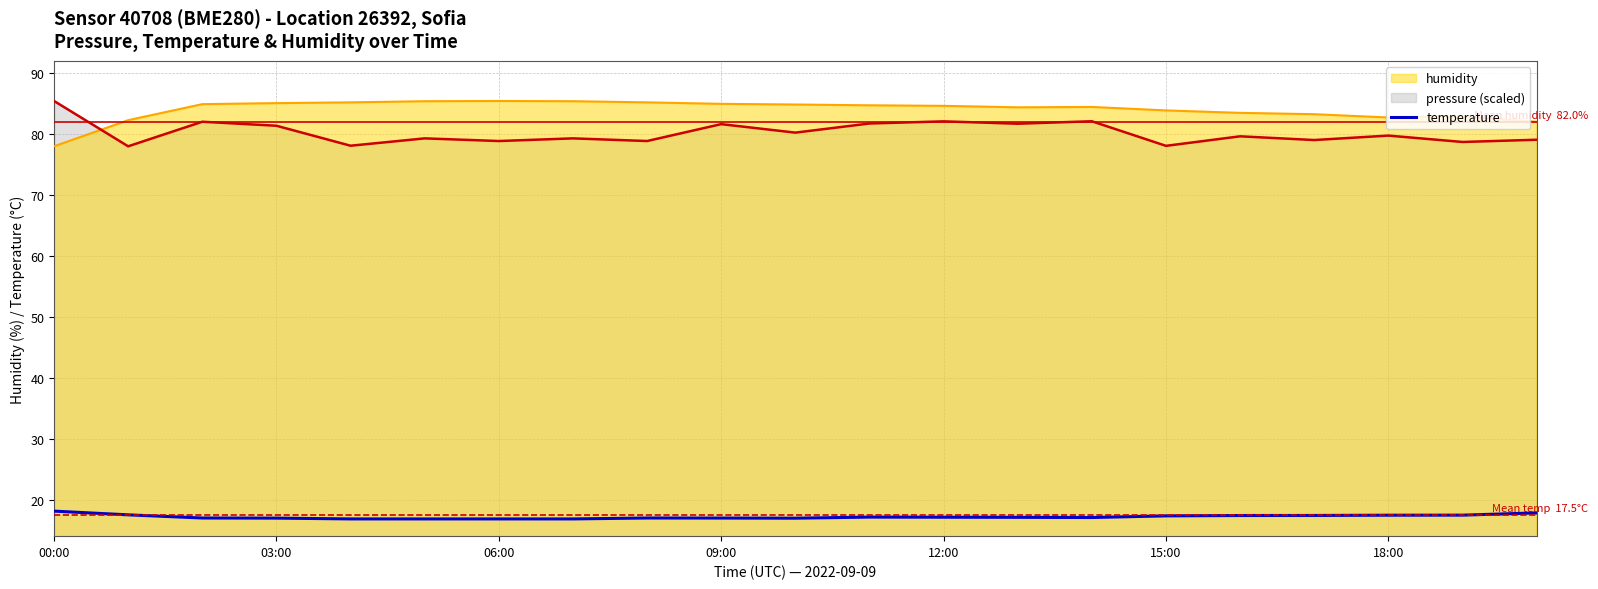

True or false: the data has more than 2 interior local peaks.

False